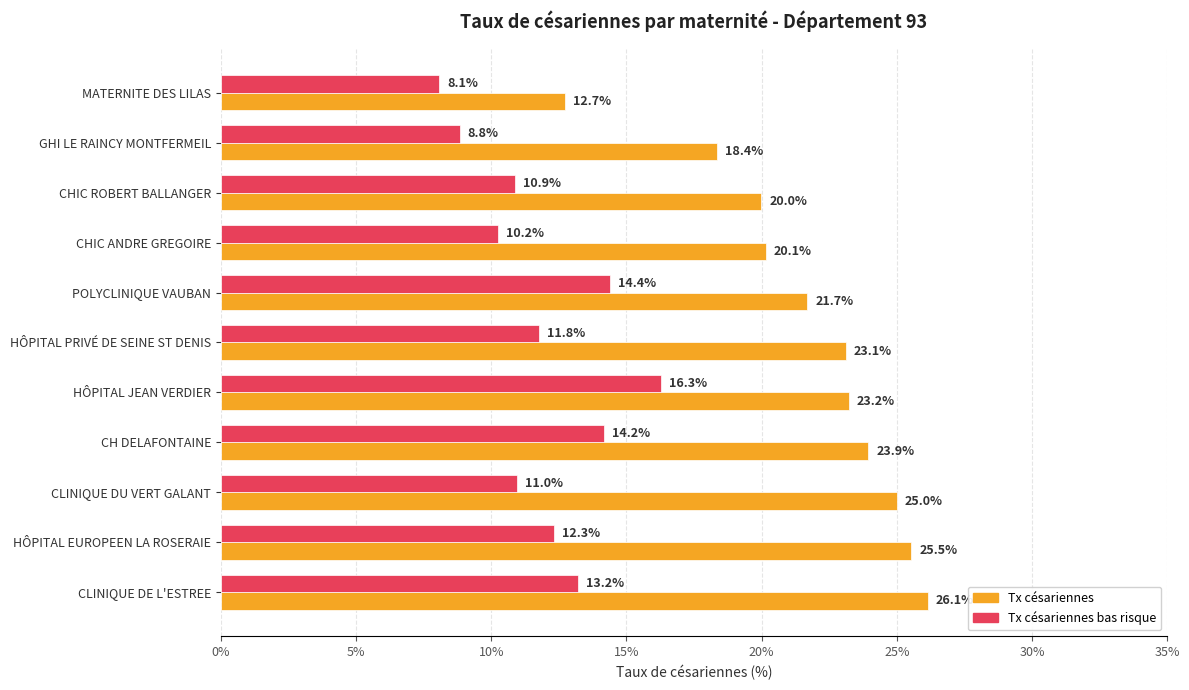

Which series changed the most between CHIC ROBERT BALLANGER and POLYCLINIQUE VAUBAN?

Tx césariennes bas risque